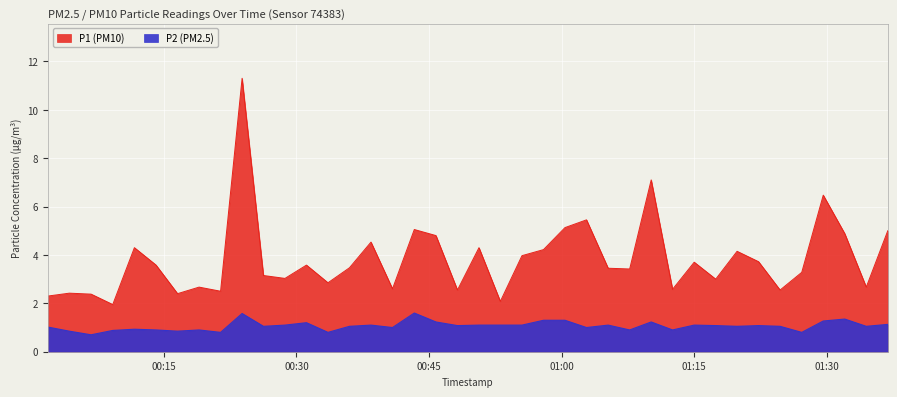

Is it true that P2 equals 0.9 at 2024-03-22T00:14:07?

True